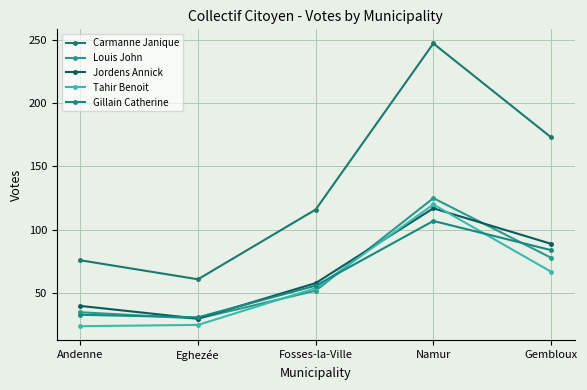

In Carmanne Janique, how many points are lower than both neighbors (excluding endpoints)?

1